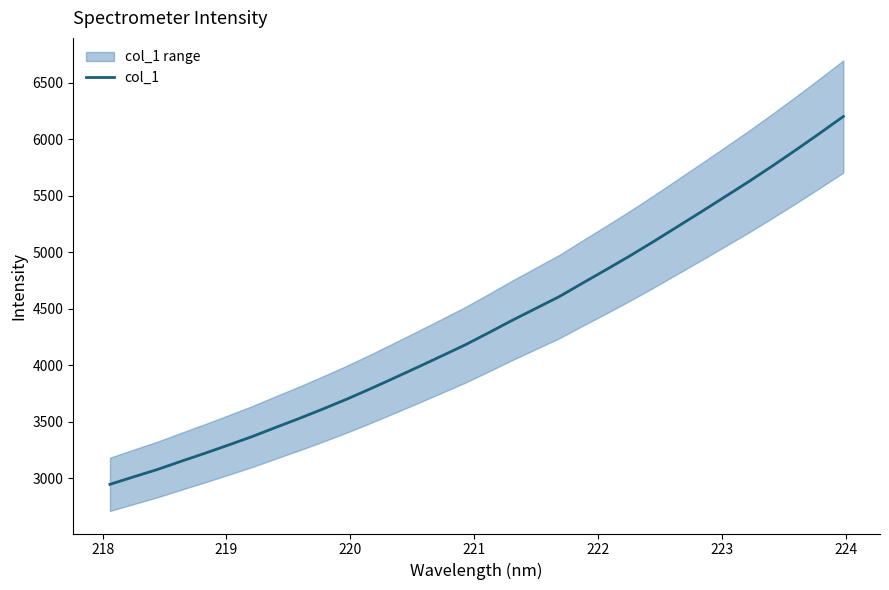

What is the sum of all values?

139361.2